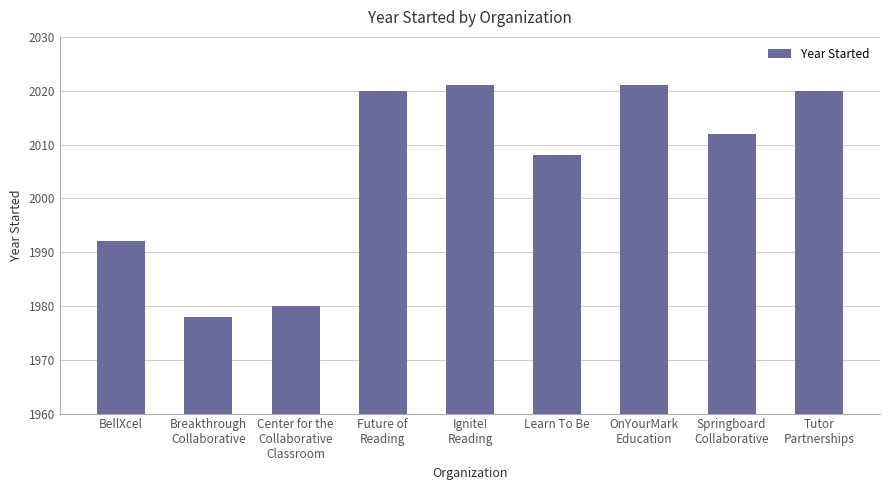

What position from the left is Breakthrough
Collaborative?

2